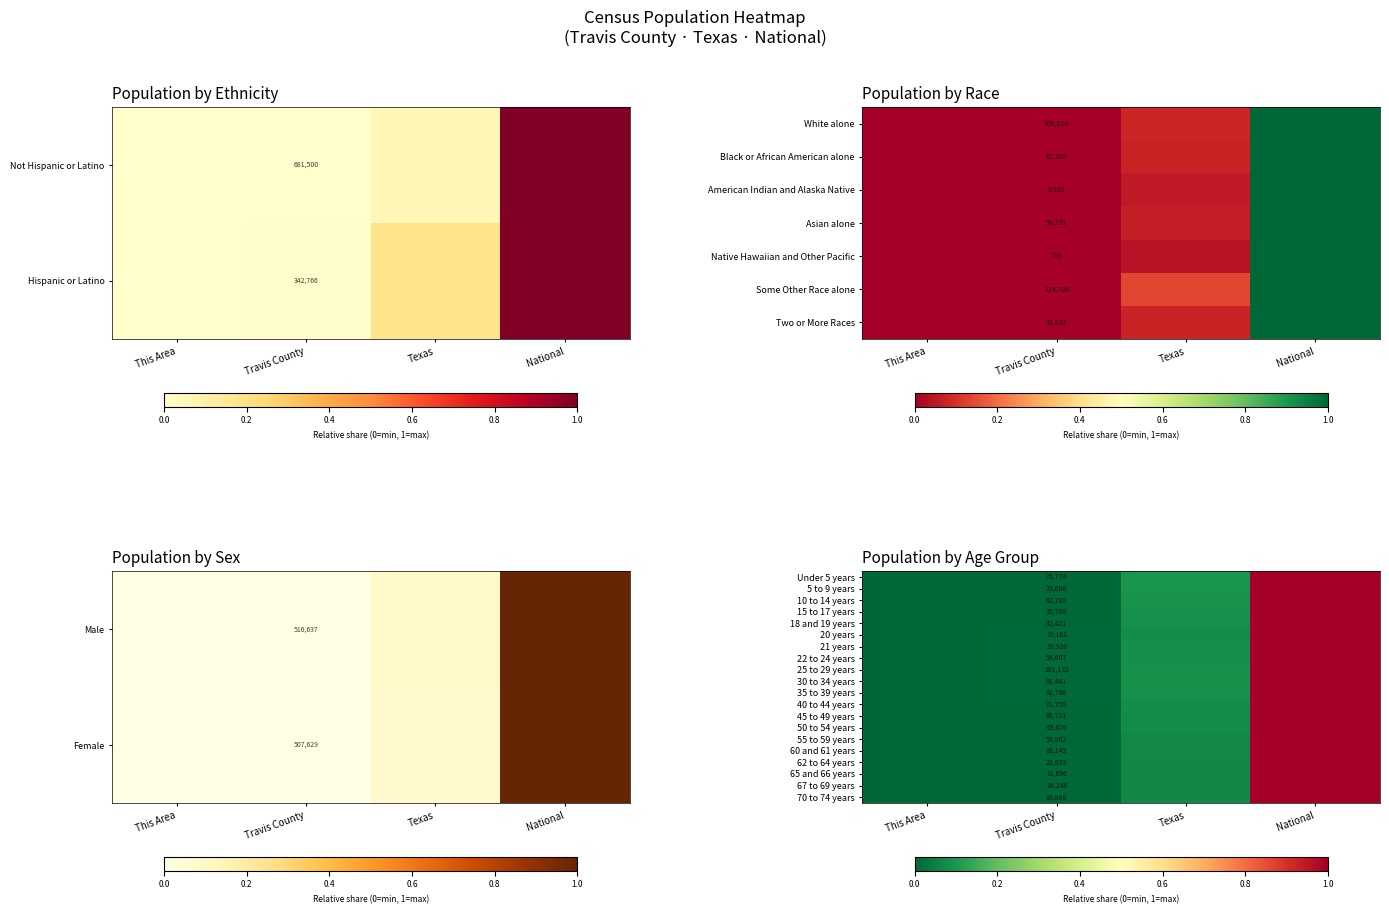

Which label corresponds to the smallest value in the chart?

This Area